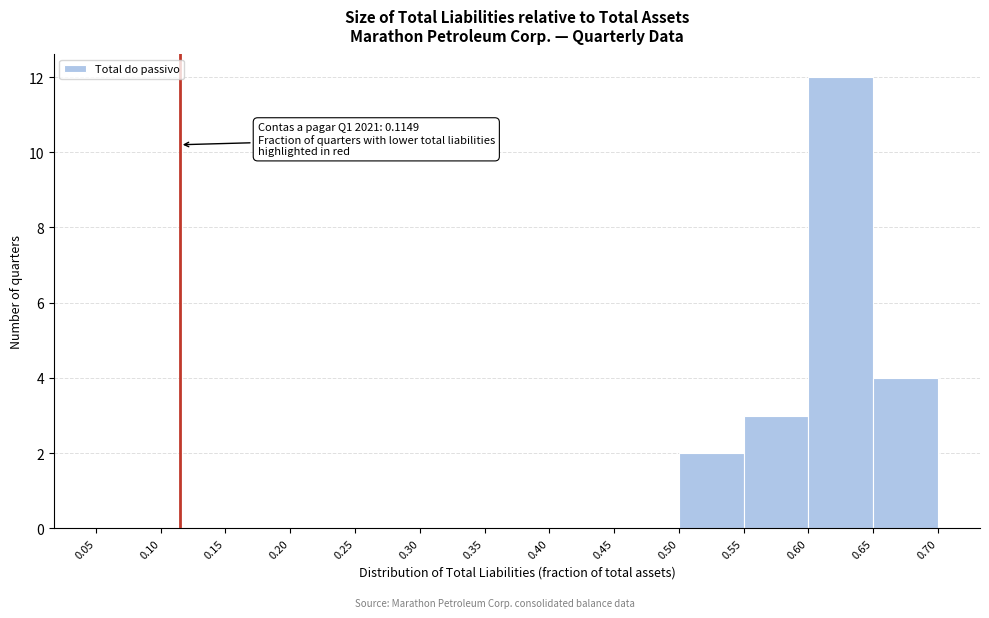

Which range on the x-axis has the tallest bar?

0.60 to 0.65